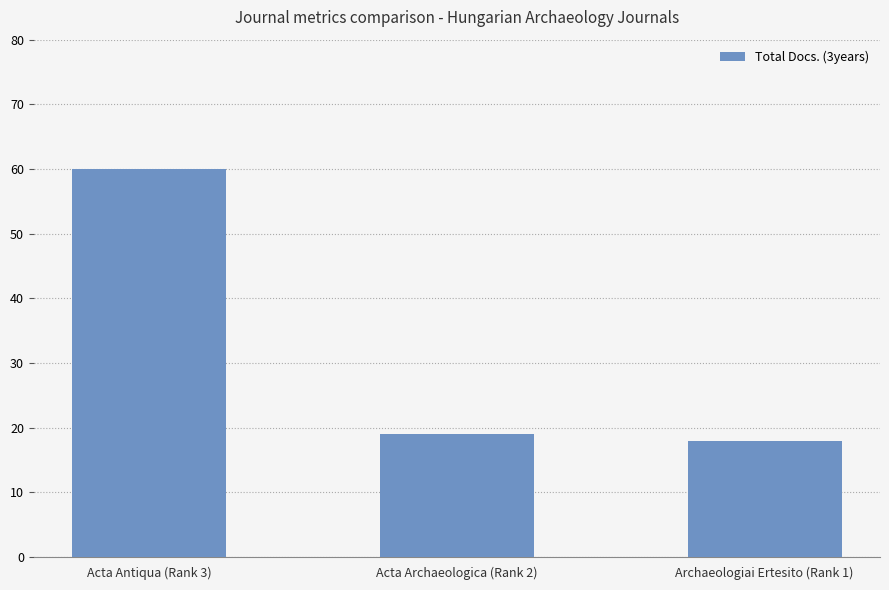

What position from the left is Archaeologiai Ertesito (Rank 1)?

3